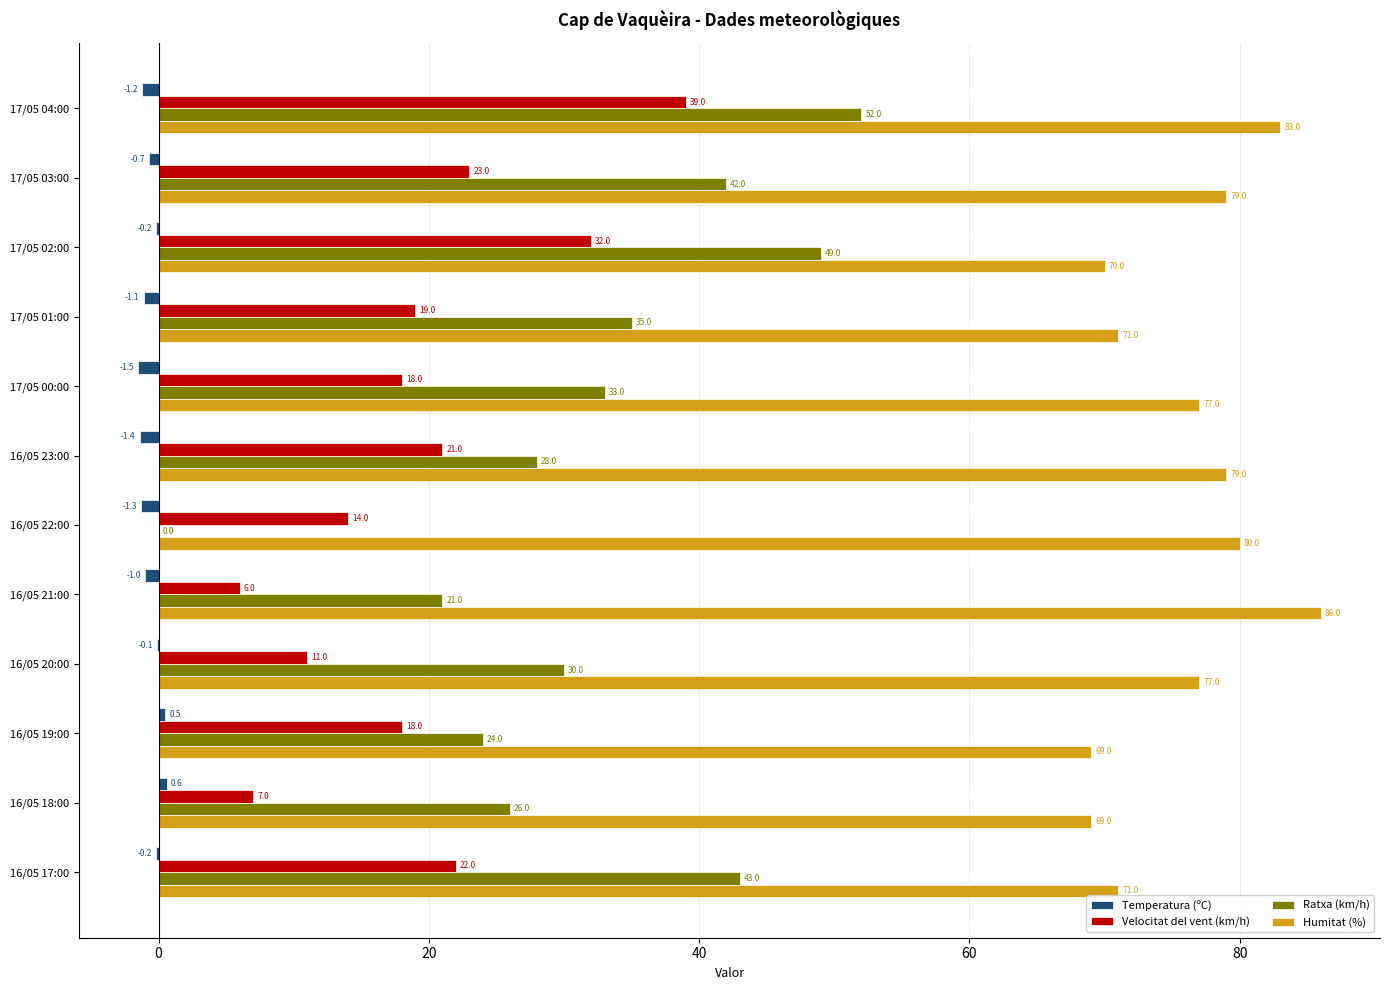

Which category has the highest value across all series?

16/05 21:00